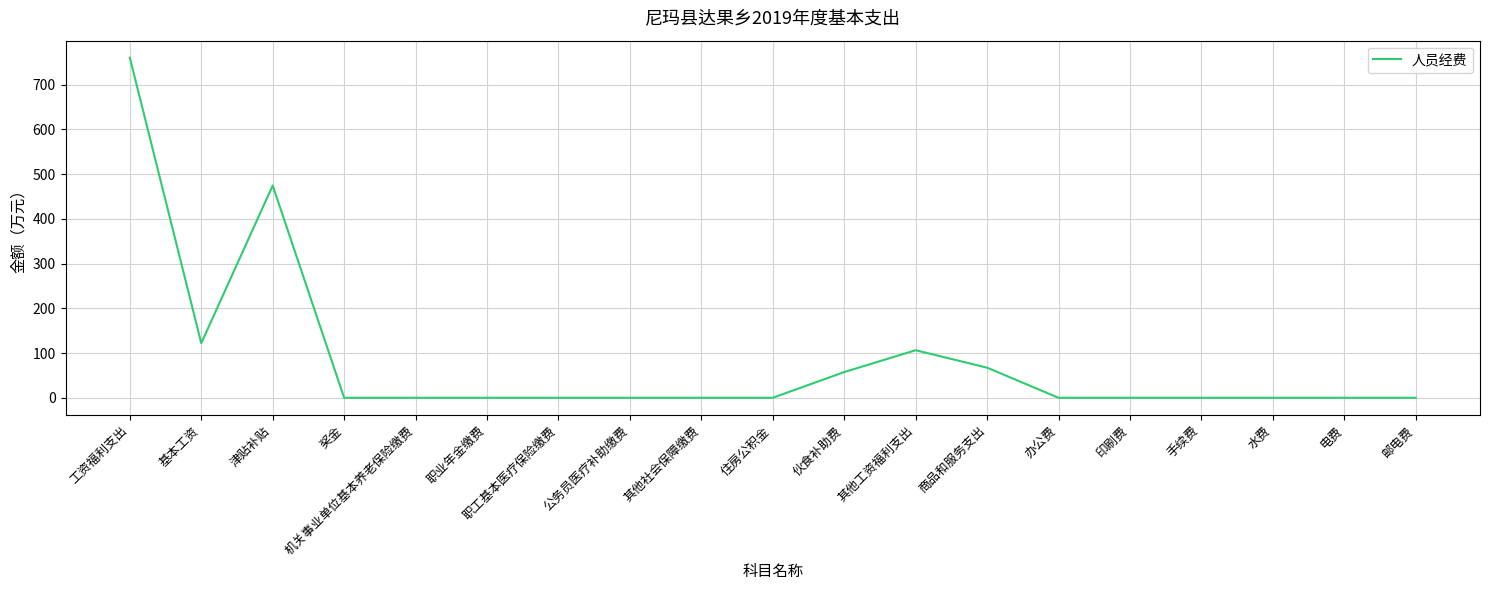

Where is the first local minimum?

基本工资